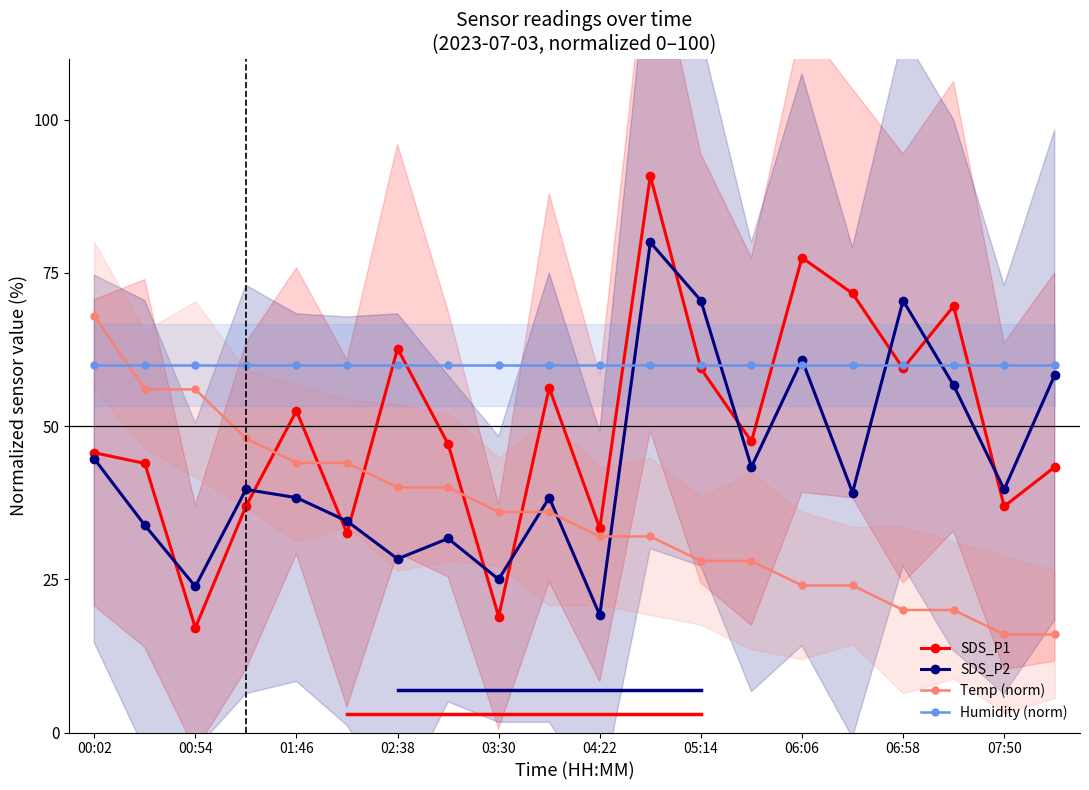

Does the chart display data point markers on the line(s)?

Yes